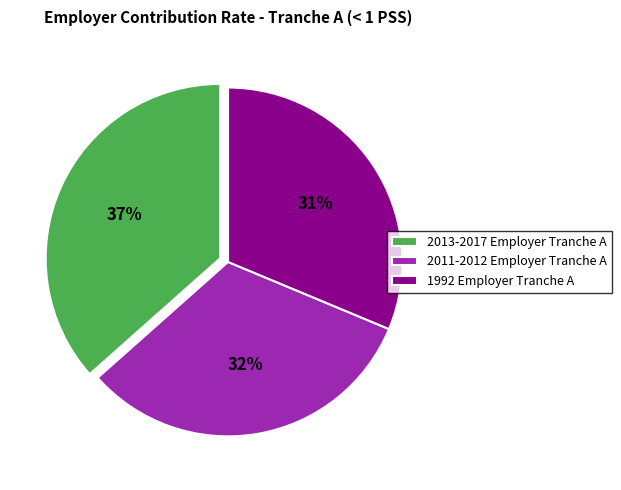

How many segments does this pie chart have?

3